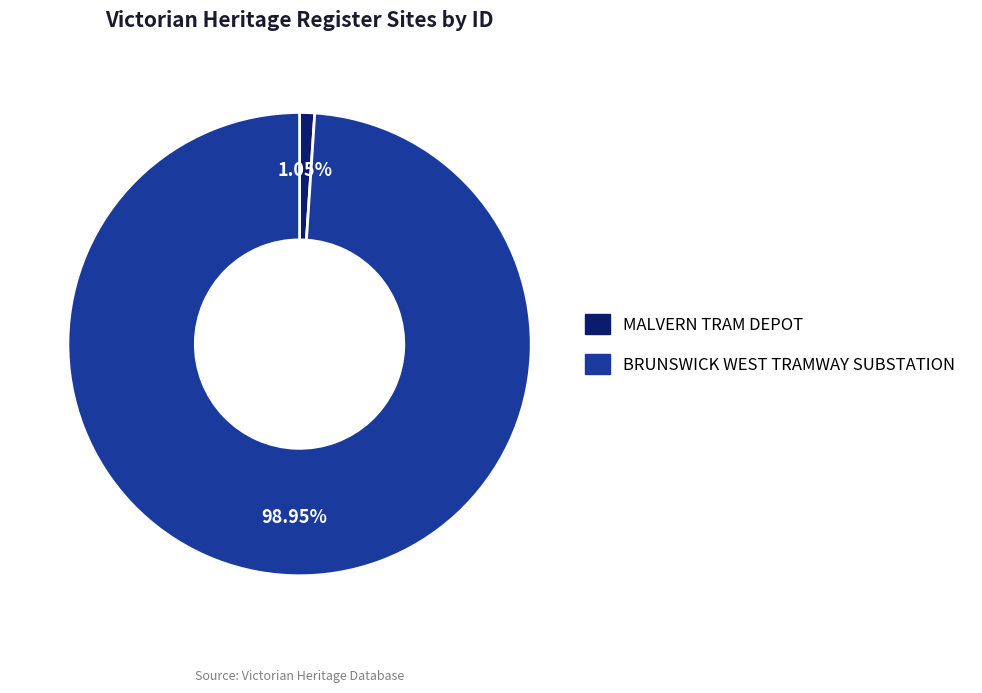

To the nearest percent, what percentage of the pie is BRUNSWICK WEST TRAMWAY SUBSTATION?

99%